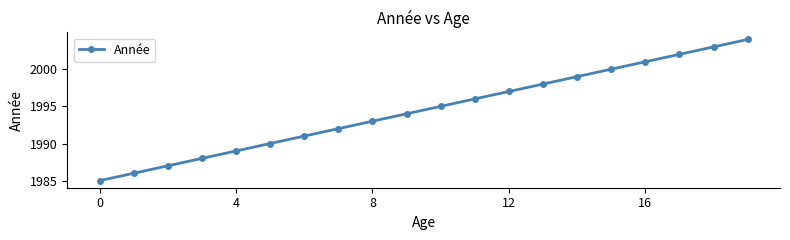

True or false: there are more than 2 points higher than both neighbors.

False